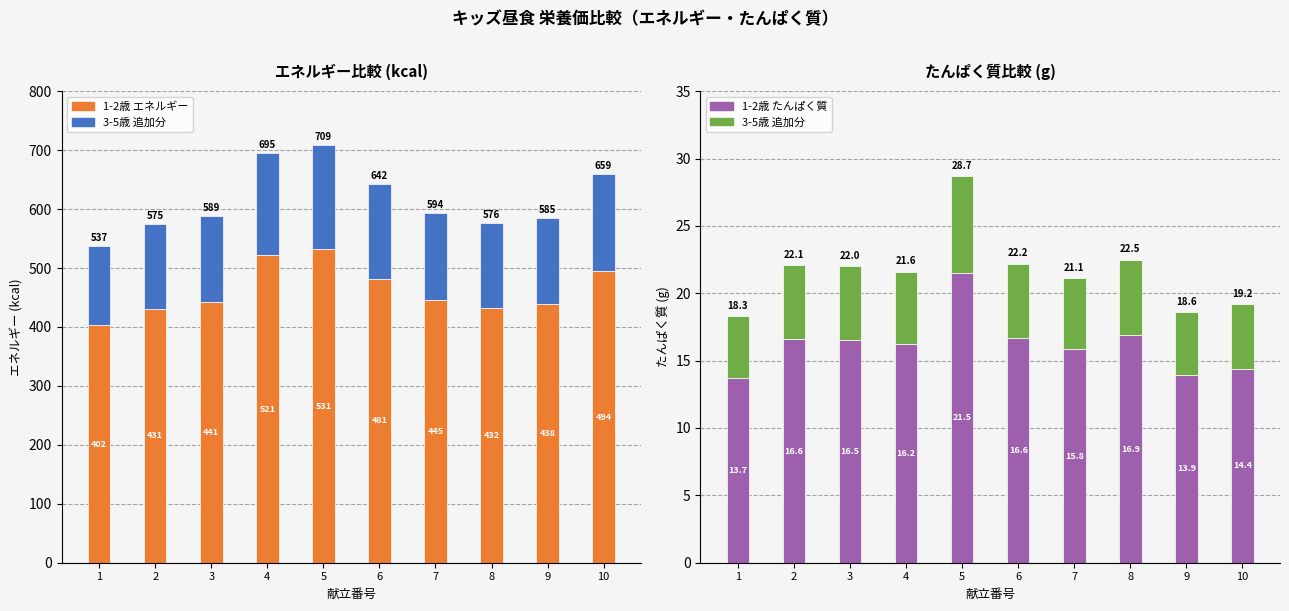

What is the average value of the 1-2歳 エネルギー series?

462.1